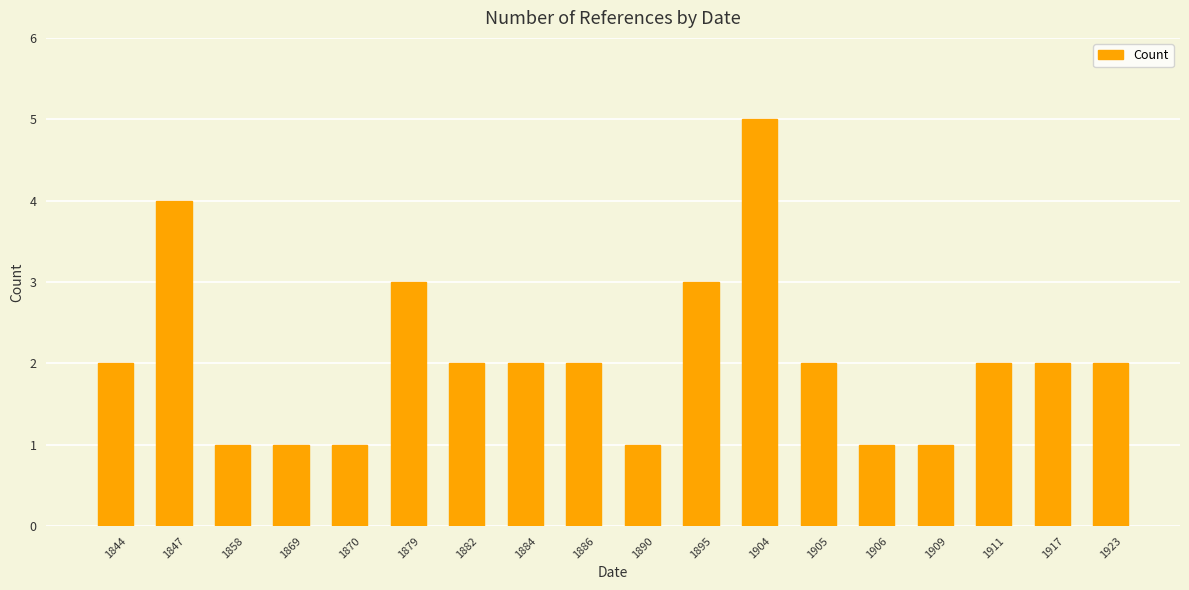

What is the value of the 10th bar from the left?

1